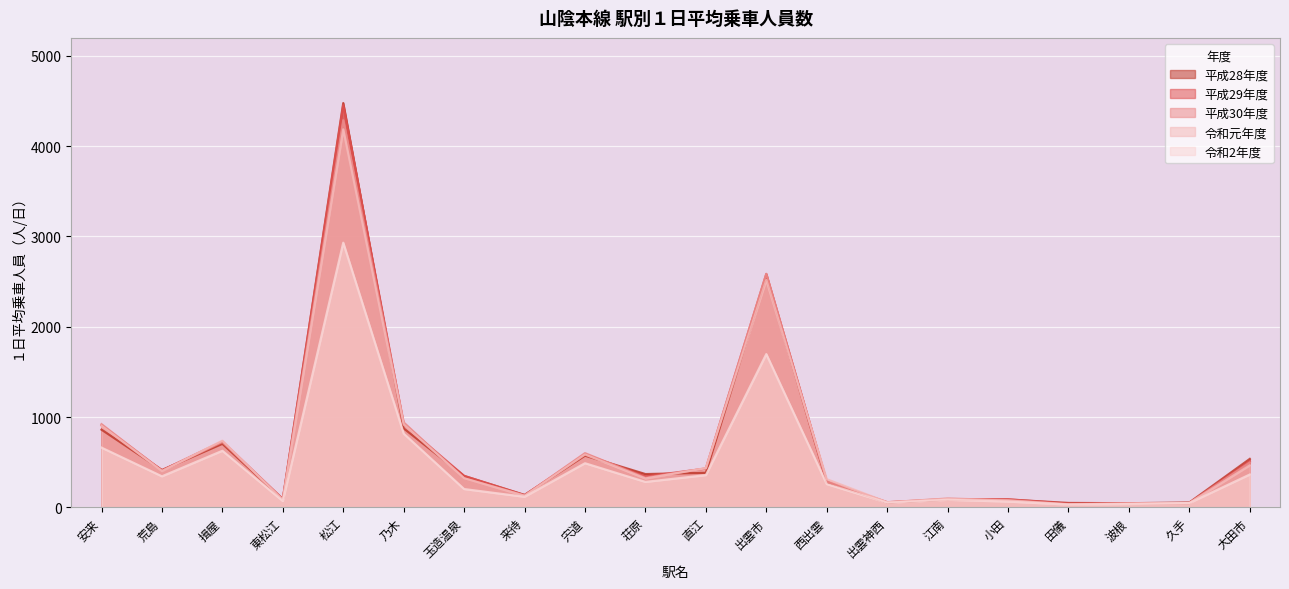

What is the minimum value for 令和2年度?

30